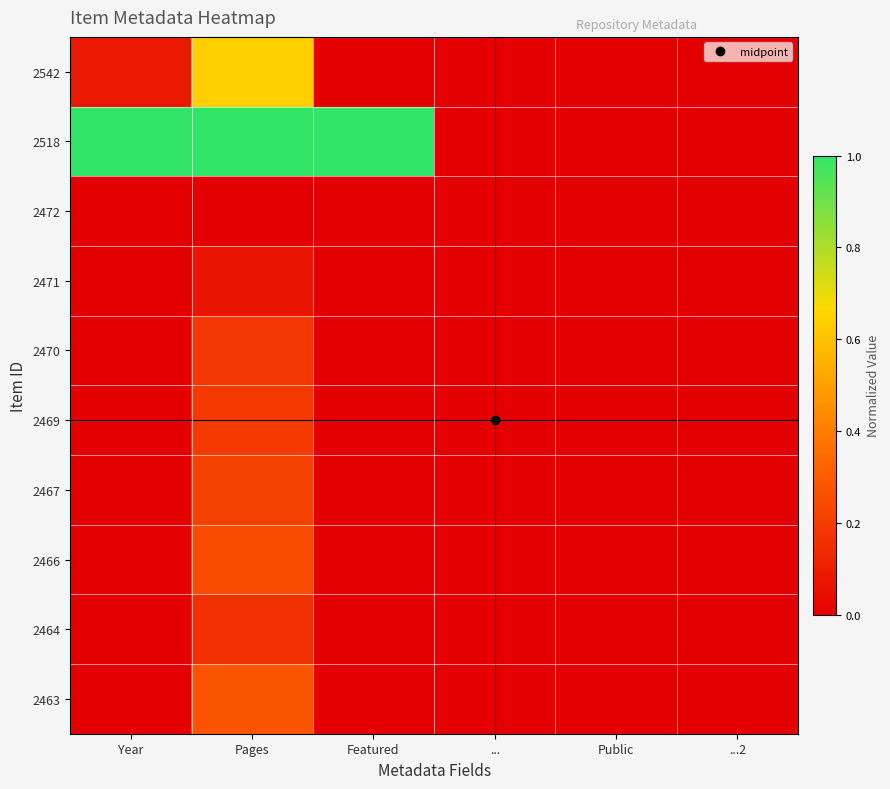

At which category is the sum across all series the highest?

Pages